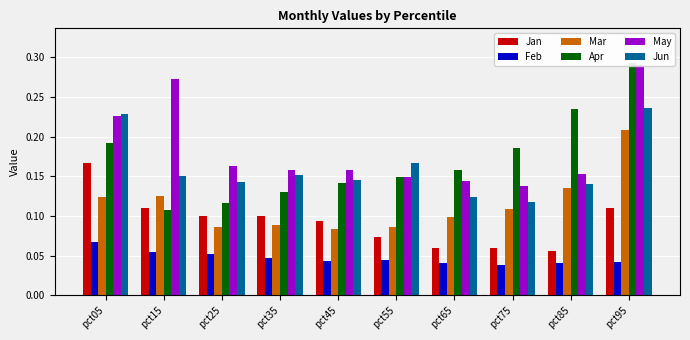

What is the sum of all Apr values?

1.7